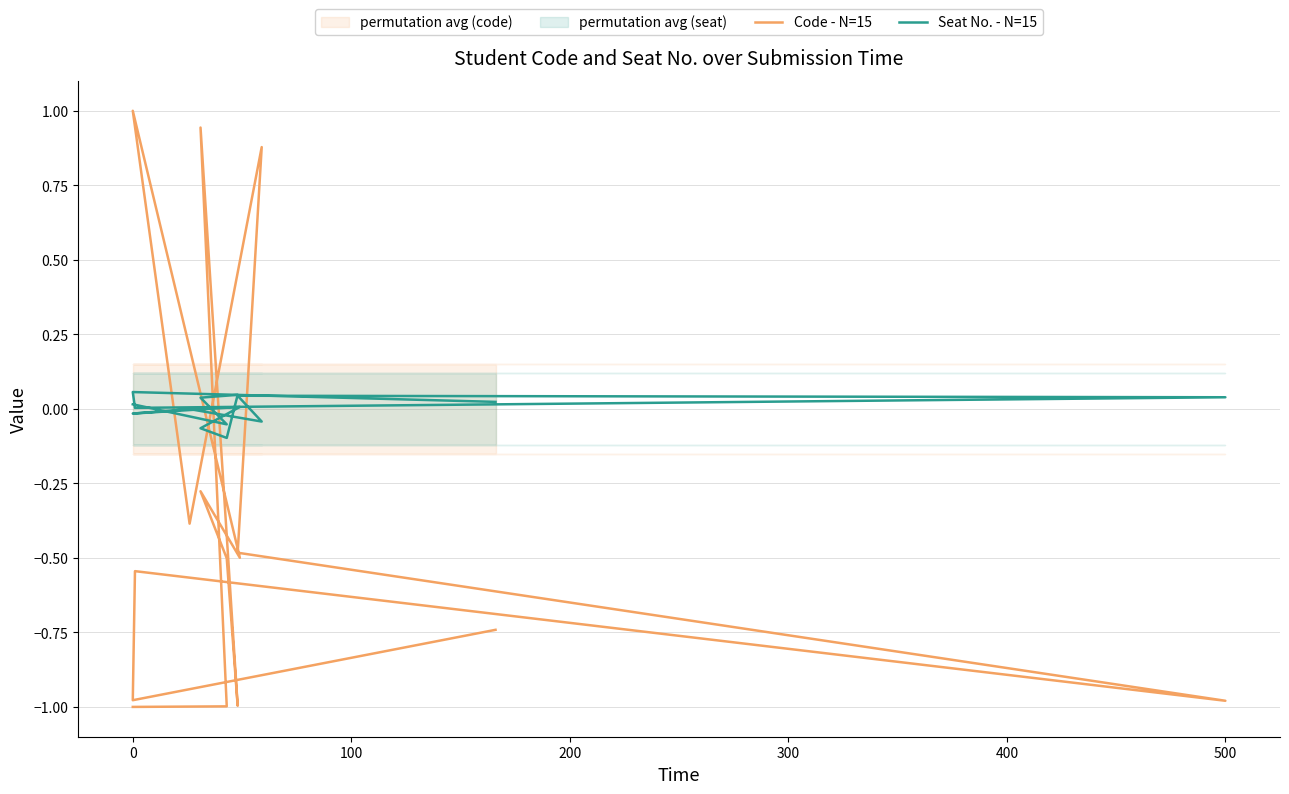

What is the sum of all Code - N=15 values?

-5.6